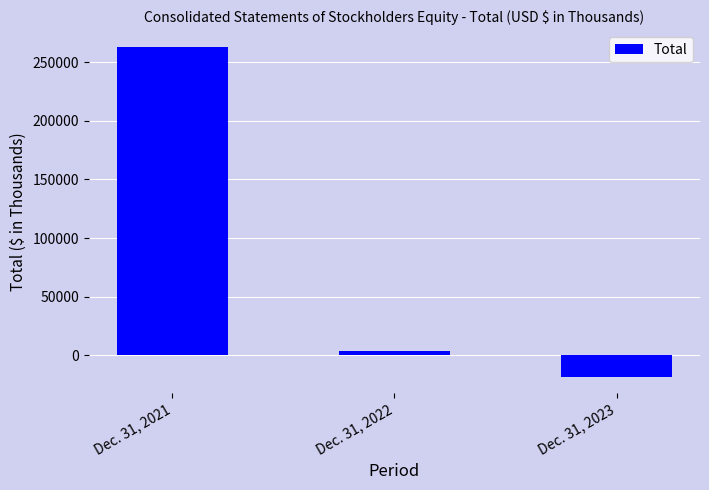

What is the change in value from Dec. 31, 2021 to Dec. 31, 2023?

-281529